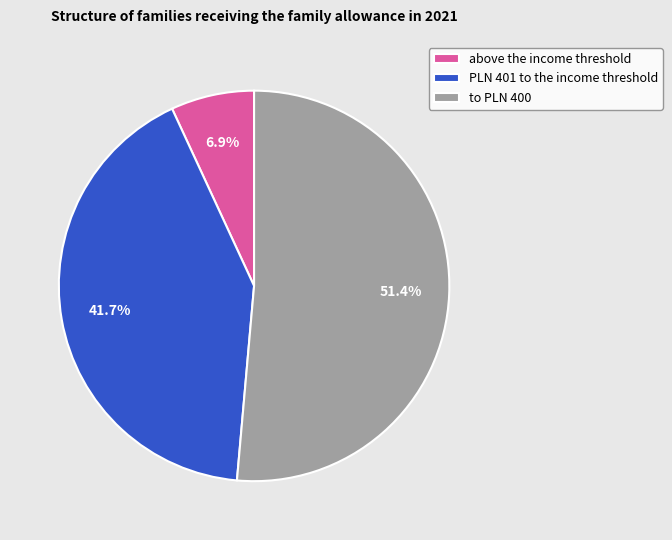

Which category has the biggest portion of the pie?

to PLN 400